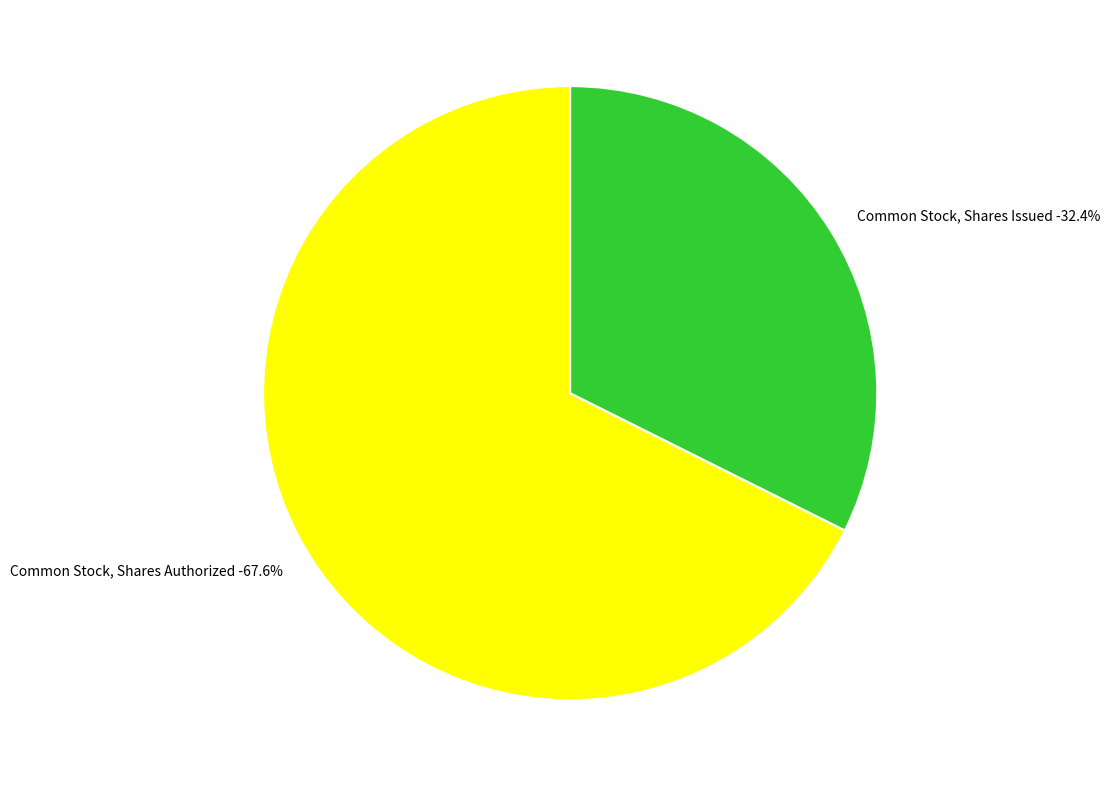

What is the largest slice in the pie chart?

Common Stock, Shares Authorized